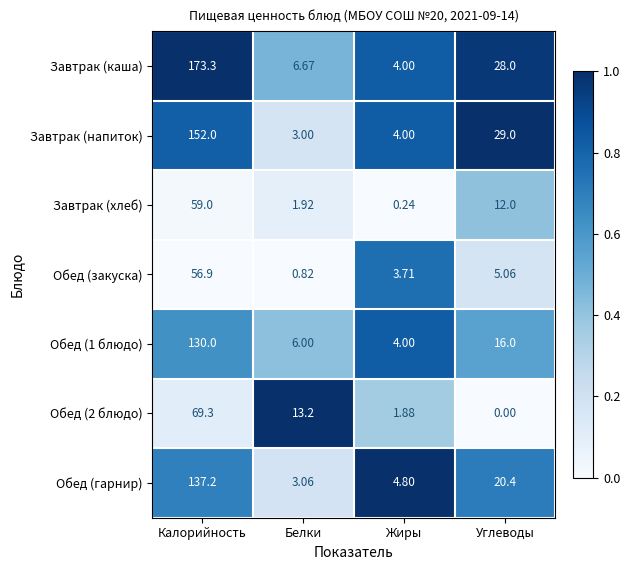

Rank the categories by Завтрак (хлеб) value from highest to lowest.

Калорийность, Углеводы, Белки, Жиры